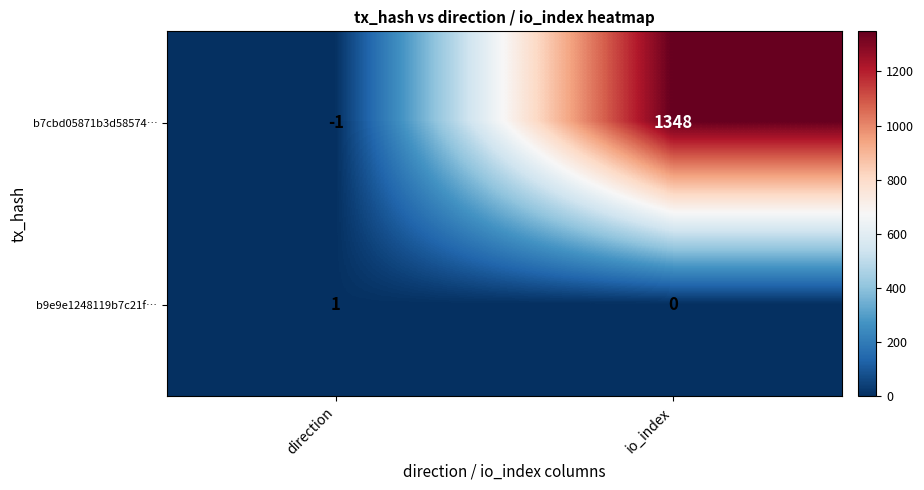

Where is b9e9e1248119b7c21f… nearest to the value 0?

io_index